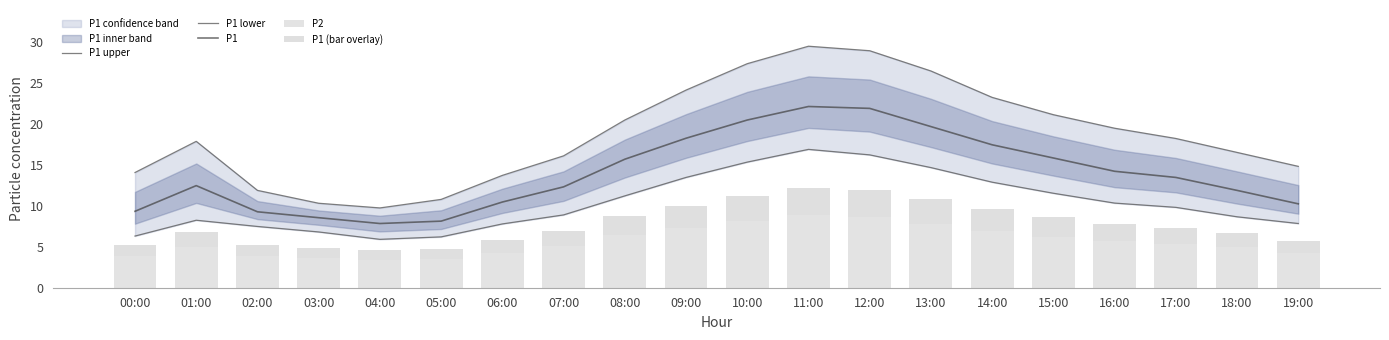

Between 12:00 and 00:00, which is larger?

12:00